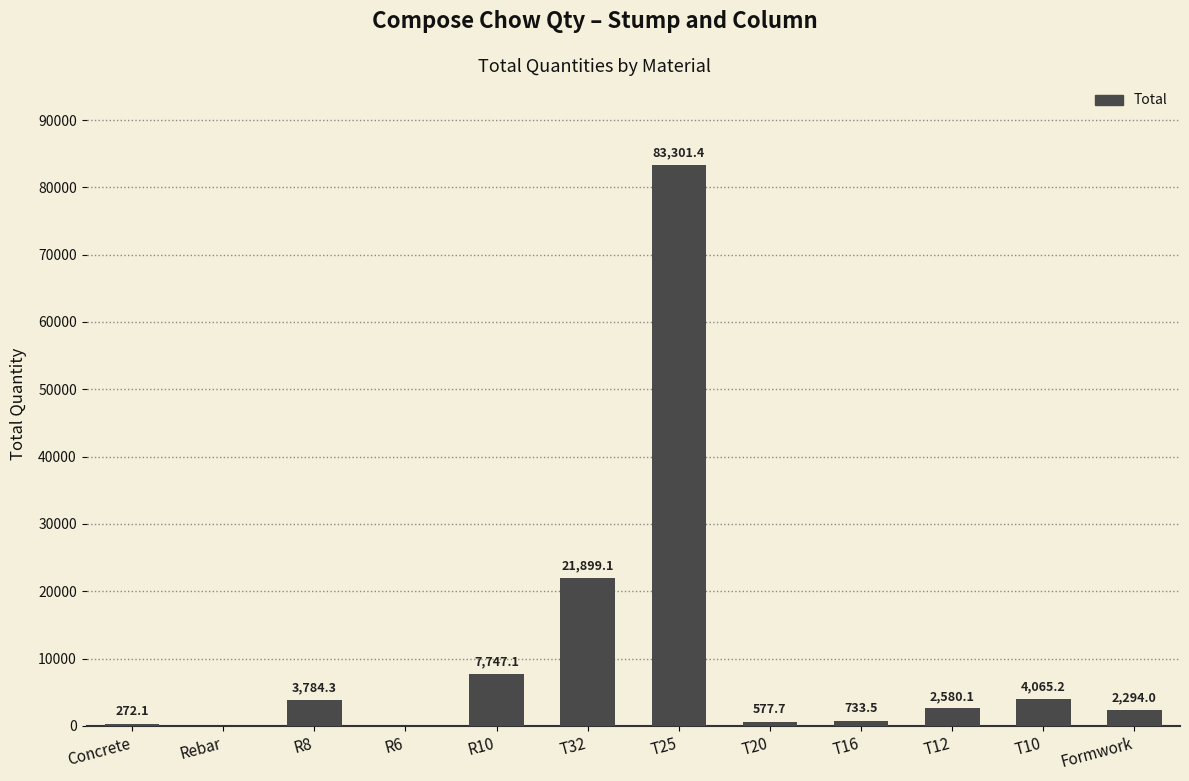

How many series are shown in this chart?

1